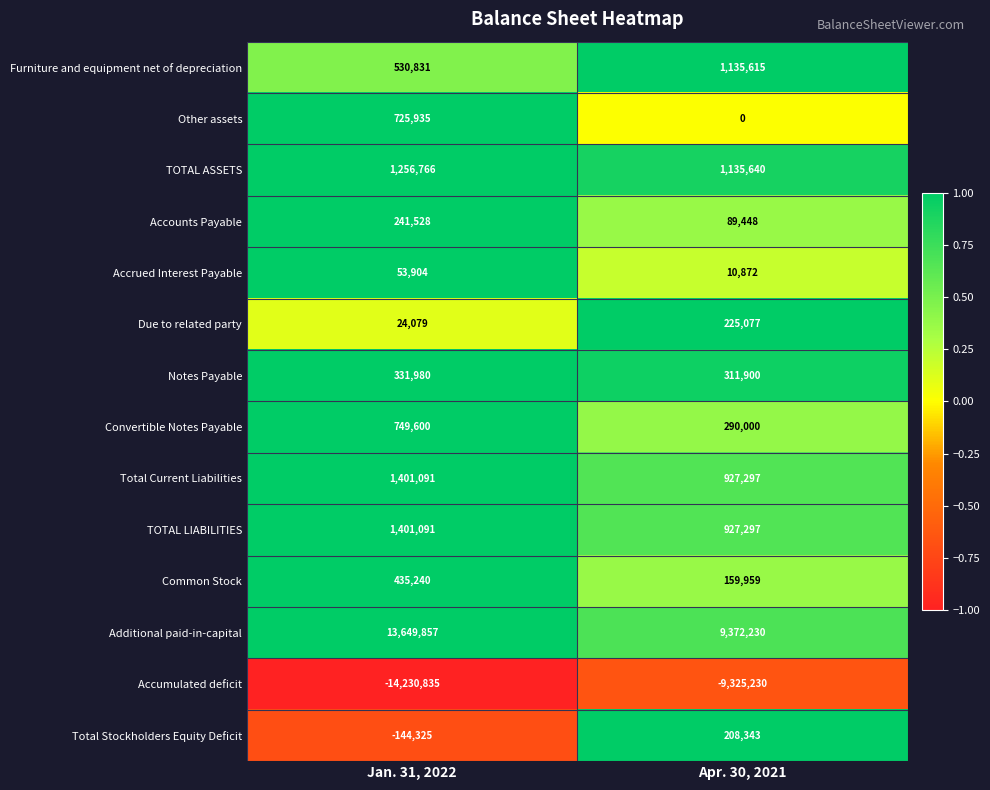

How many distinct data groups are displayed?

14